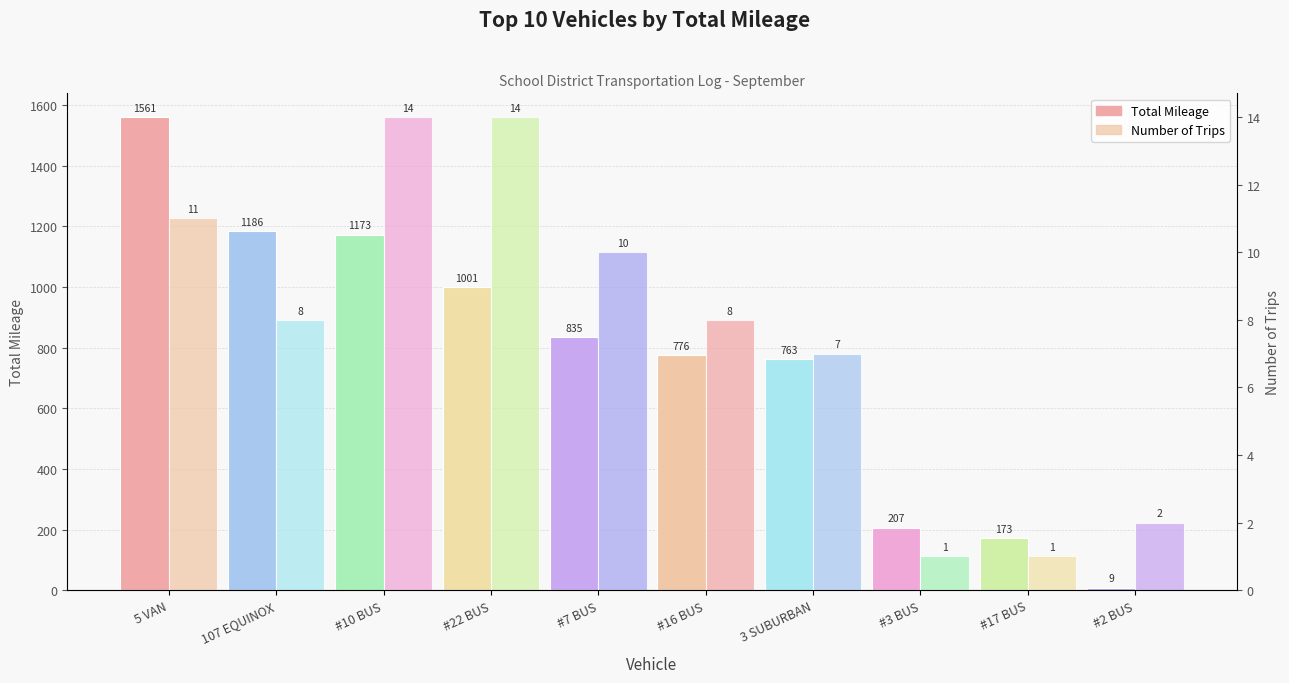

How many categories are shown in the chart?

10